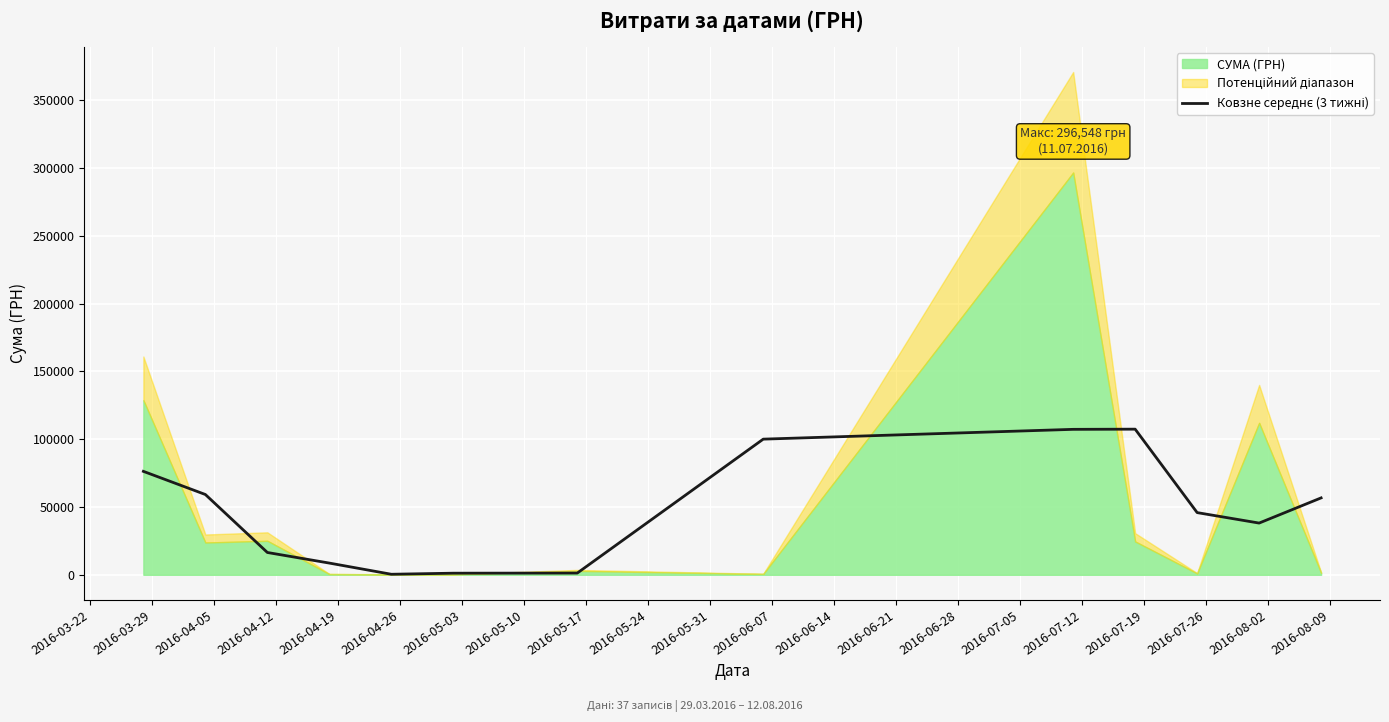

What is the ratio of the value at 2016-05-24 to the value at 2016-05-10?

1.1